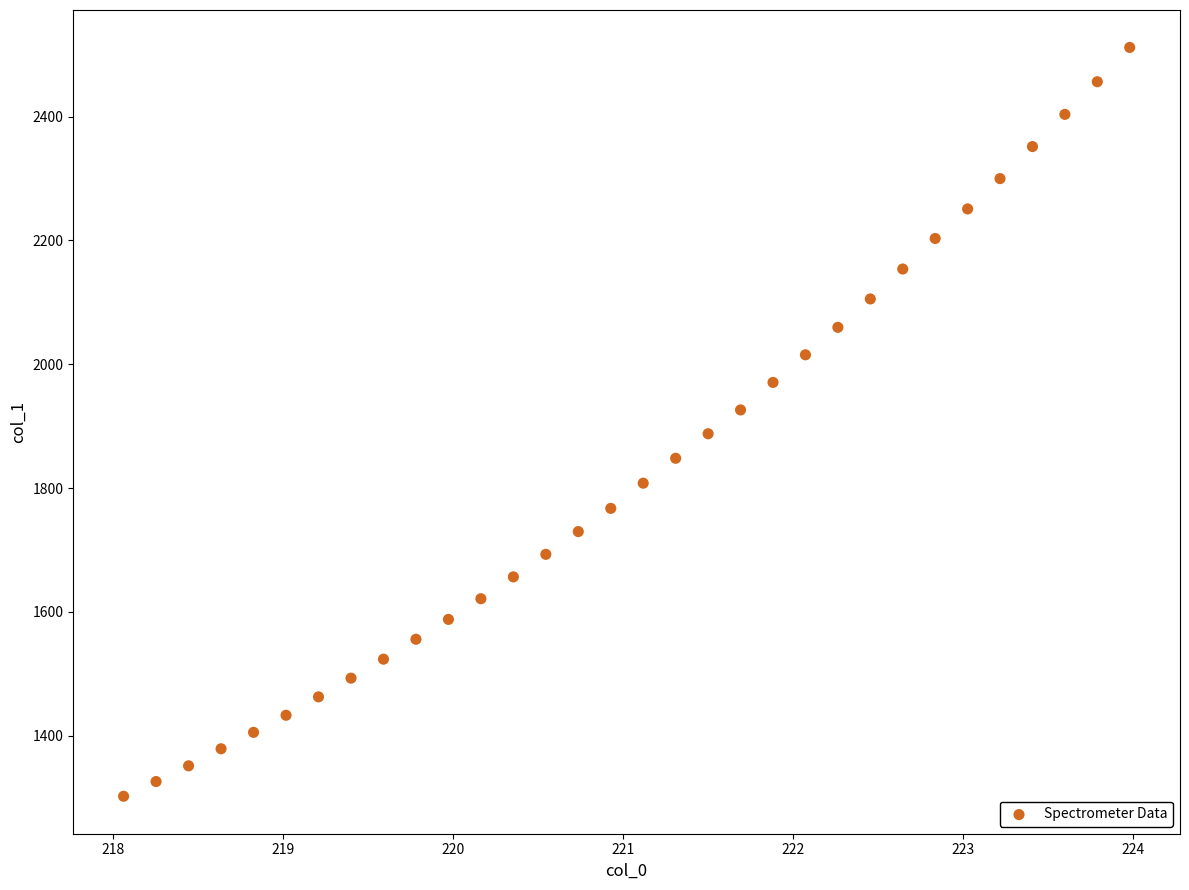

What is the range of X values (max minus min)?

5.9